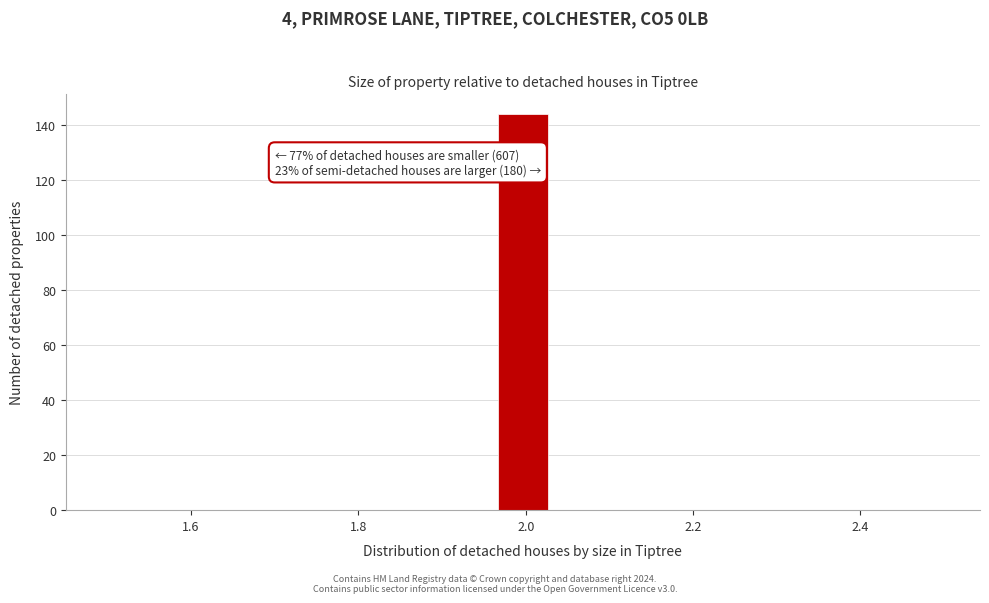

Around what value on the x-axis is the tallest bar? Give the approximate position of its centre, as read against the axis.

2.00